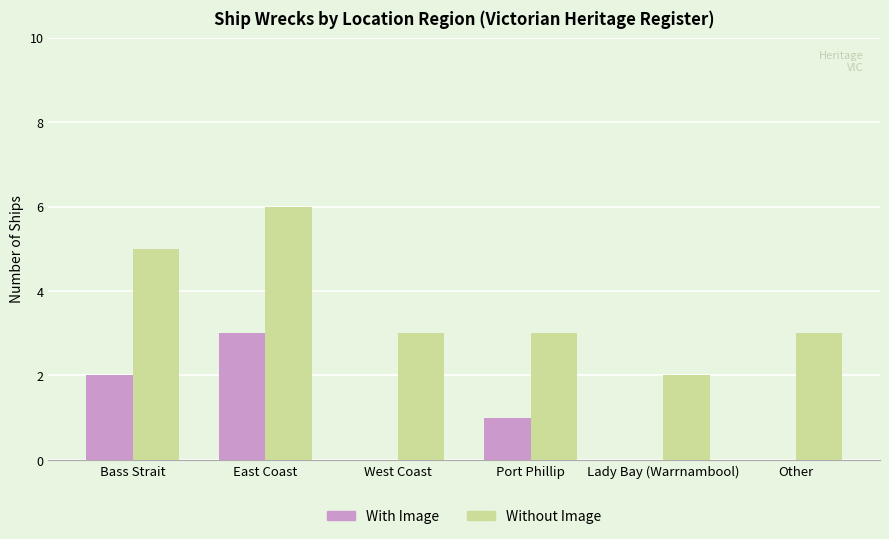

True or false: Without Image has a value of 3 at Other.

True